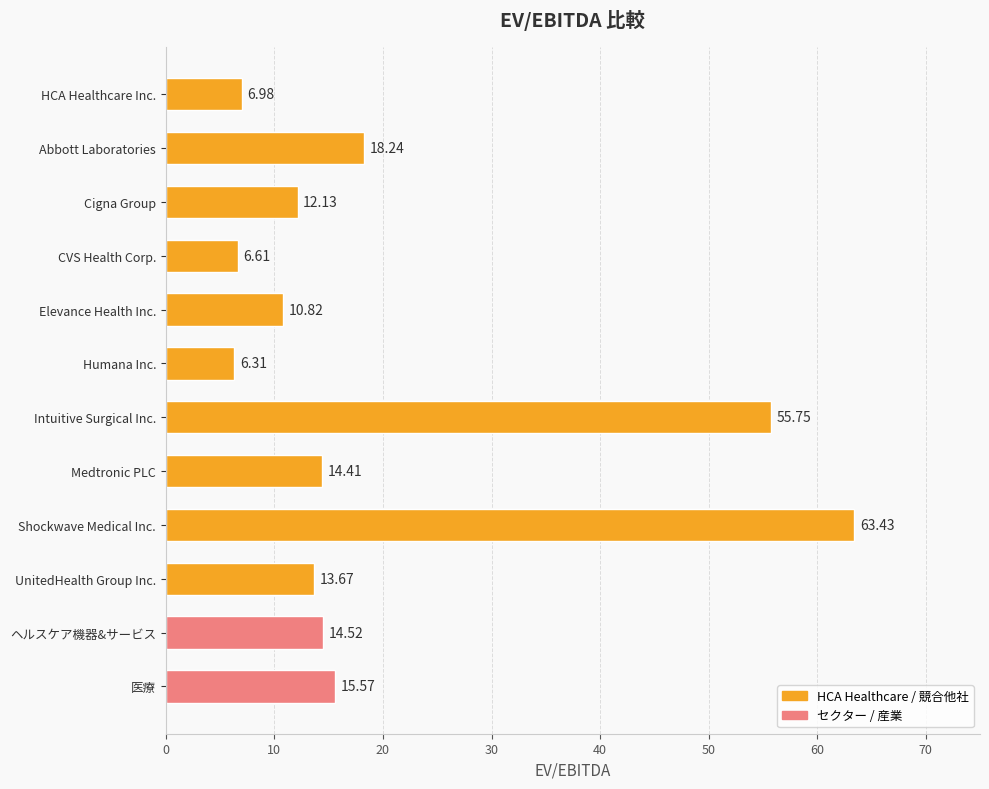

Where is the data nearest to the value 34?

Abbott Laboratories